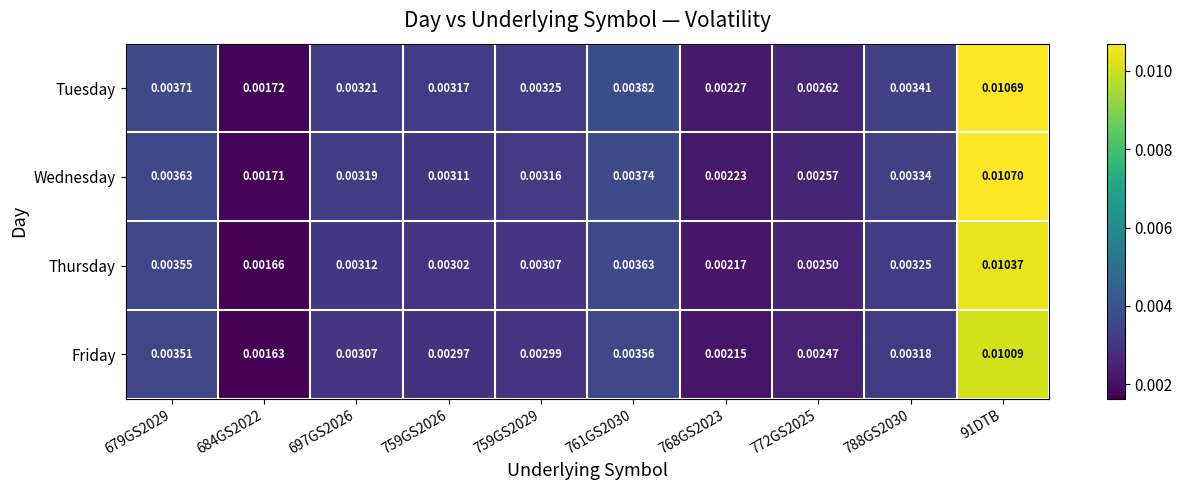

Which series has the largest total across all categories?

Tuesday